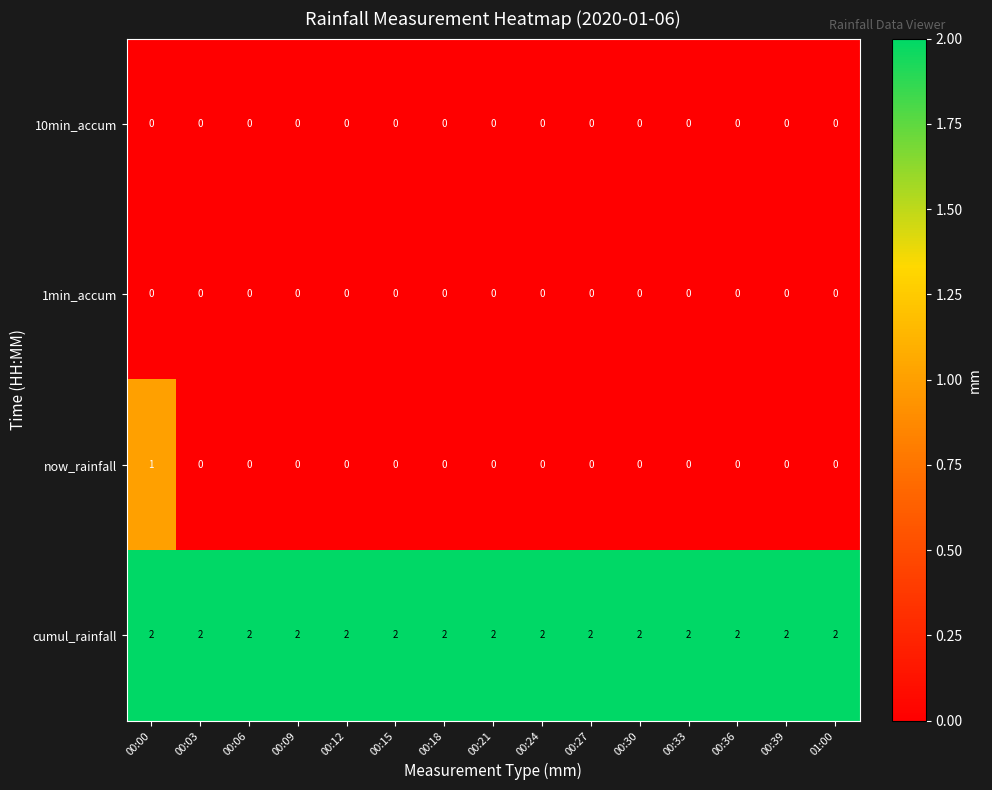

Which series has the widest spread of values?

now_rainfall